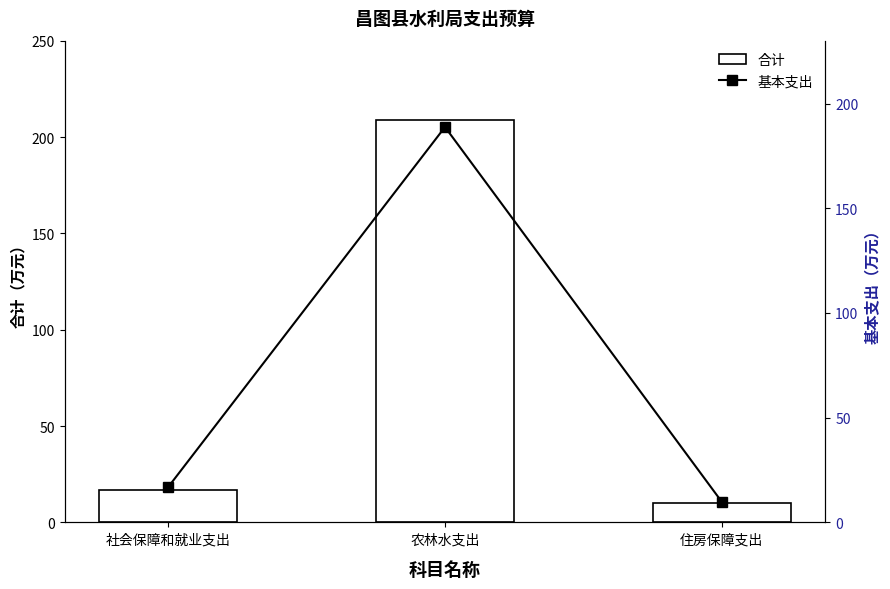

What position from the left is 住房保障支出?

3